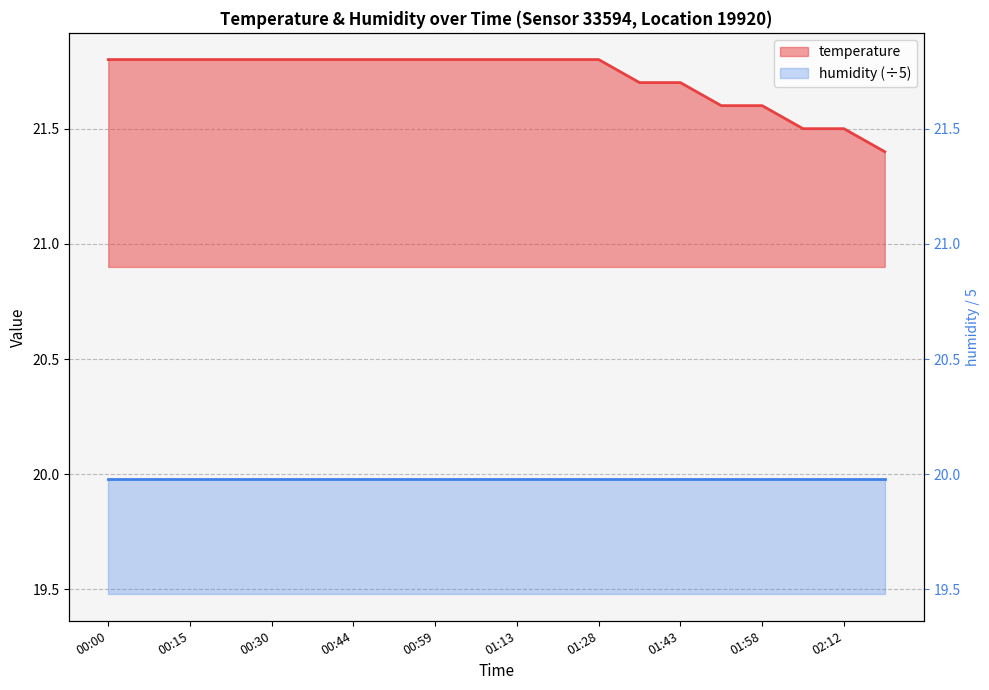

What is the difference between the maximum and minimum values?

0.4